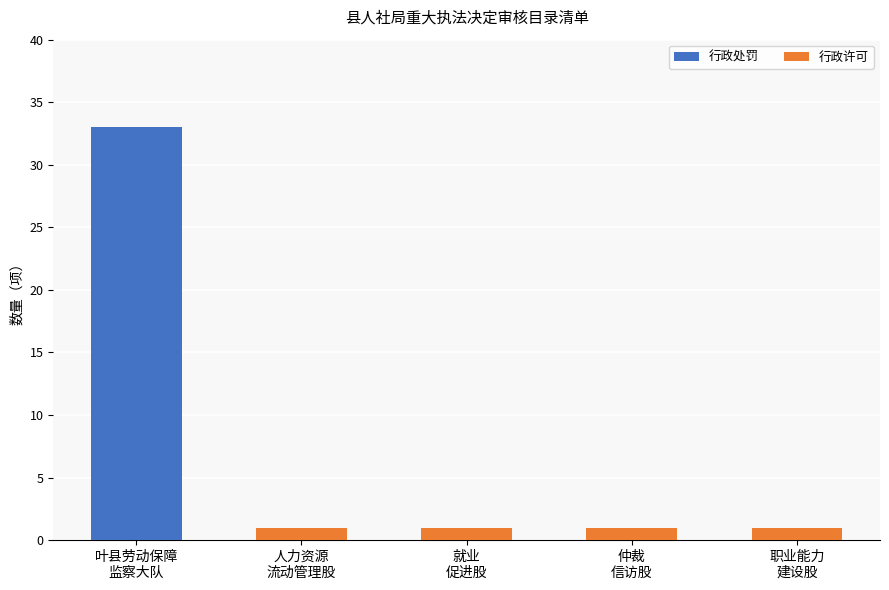

What is the maximum value for 行政处罚?

33